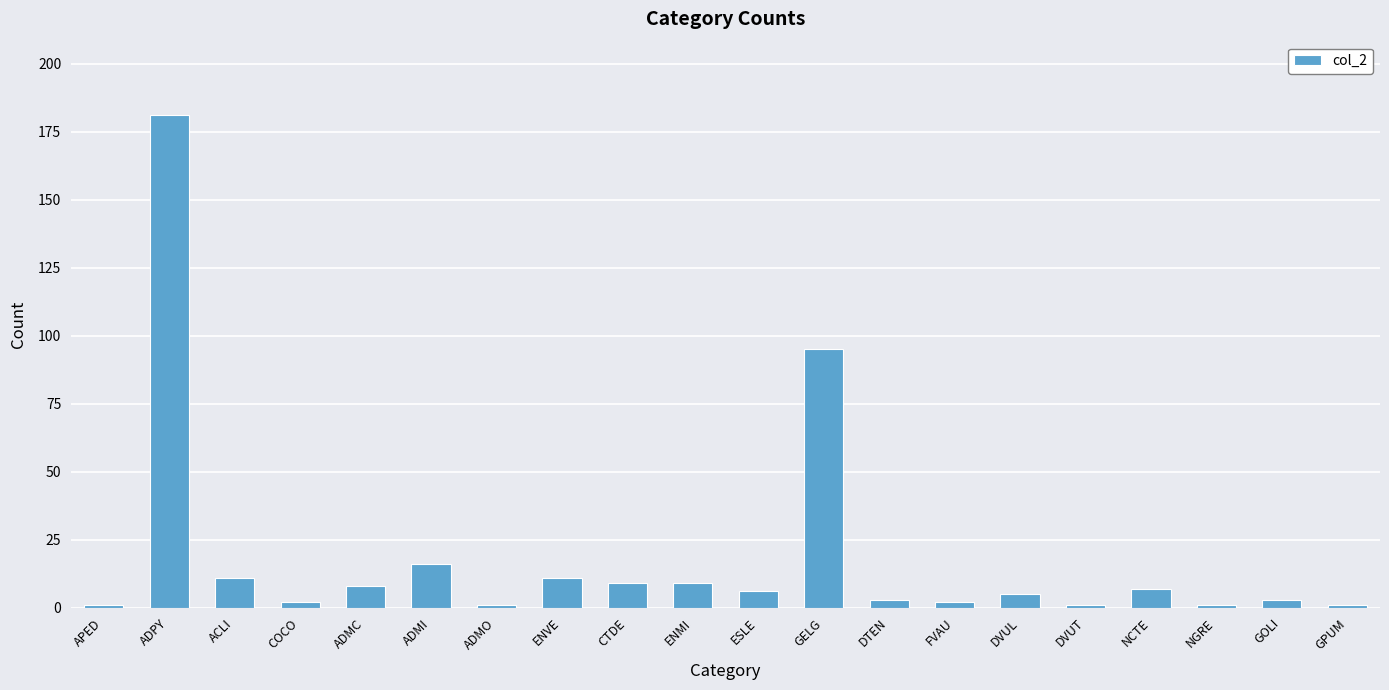

The value at ADMC is 8. True or false?

True